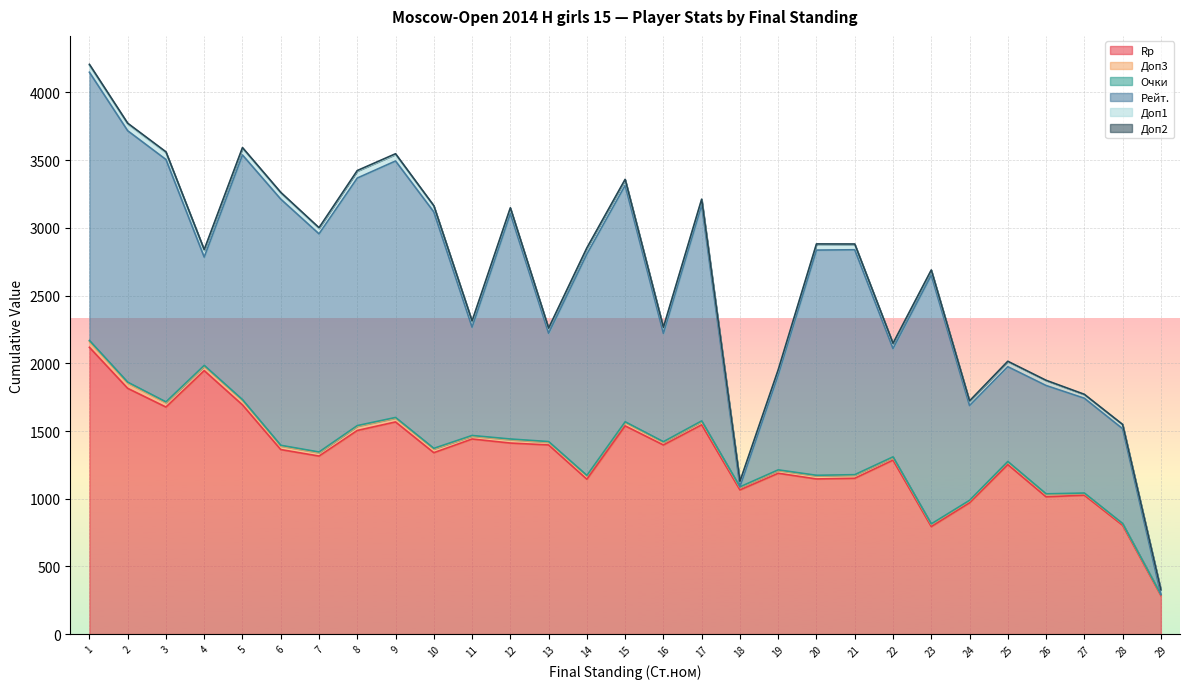

True or false: Очки has more than 1 interior local peaks.

False